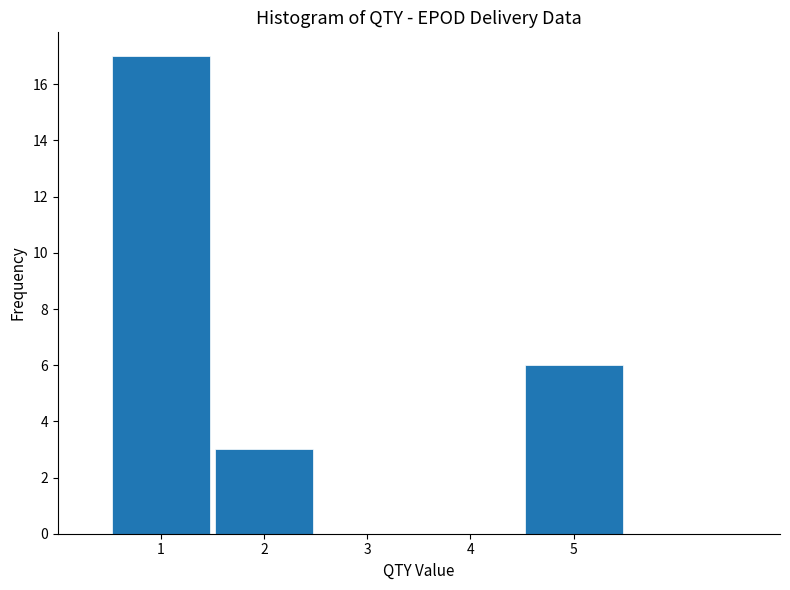

Reading left to right, list every bar in this chart as the range it spans on the x-axis followed by its height. The values are not printed on the chart, so give them approximately, as read against the axis.

0.5 to 1.5: 17
1.5 to 2.5: 3
2.5 to 3.5: 0
3.5 to 4.5: 0
4.5 to 5.5: 6